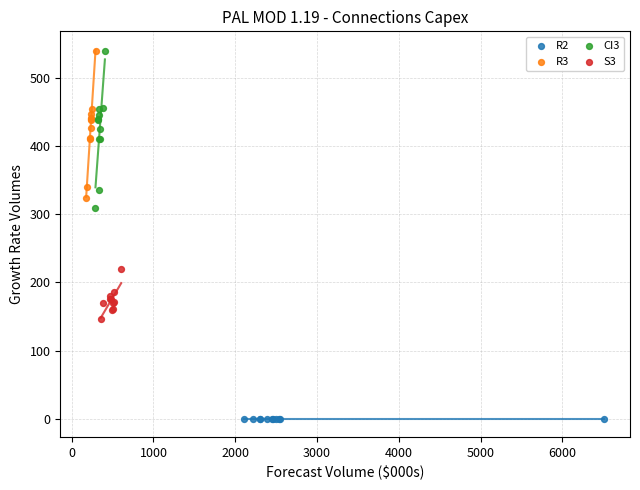

Which series contains the lowest Y value?

R2